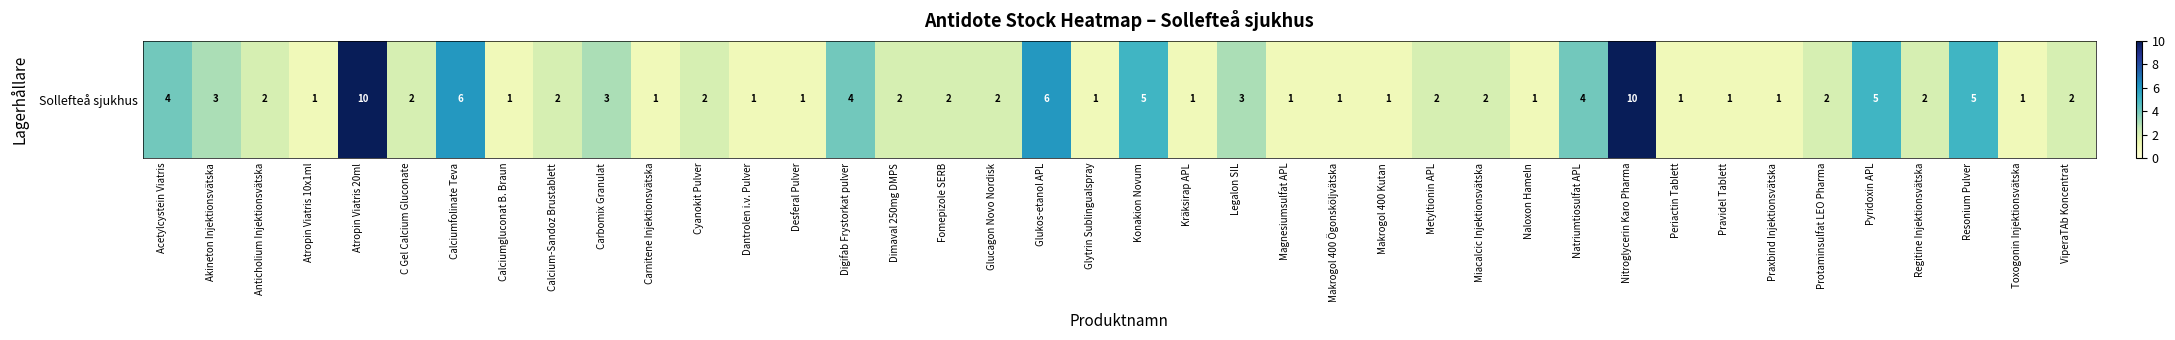

Rank the categories by value from highest to lowest.

Atropin Viatris 20ml, Nitroglycerin Karo Pharma, Calciumfolinate Teva, Glukos-etanol APL, Konakion Novum, Pyridoxin APL, Resonium Pulver, Acetylcystein Viatris, Digifab Frystorkat pulver, Natriumtiosulfat APL, Akineton Injektionsvätska, Carbomix Granulat, Legalon SIL, Anticholium Injektionsvätska, C Gel Calcium Gluconate, Calcium-Sandoz Brustablett, Cyanokit Pulver, Dimaval 250mg DMPS, Fomepizole SERB, Glucagon Novo Nordisk, Metyltionin APL, Miacalcic Injektionsvätska, Protaminsulfat LEO Pharma, Regitine Injektionsvätska, ViperaTAb Koncentrat, Atropin Viatris 10x1ml, Calciumgluconat B. Braun, Carnitene Injektionsvätska, Dantrolen i.v. Pulver, Desferal Pulver, Glytrin Sublingualspray, Kräksirap APL, Magnesiumsulfat APL, Makrogol 400 Ögonsköljvätska, Makrogol 400 Kutan, Naloxon Hameln, Periactin Tablett, Pravidel Tablett, Praxbind Injektionsvätska, Toxogonin Injektionsvätska